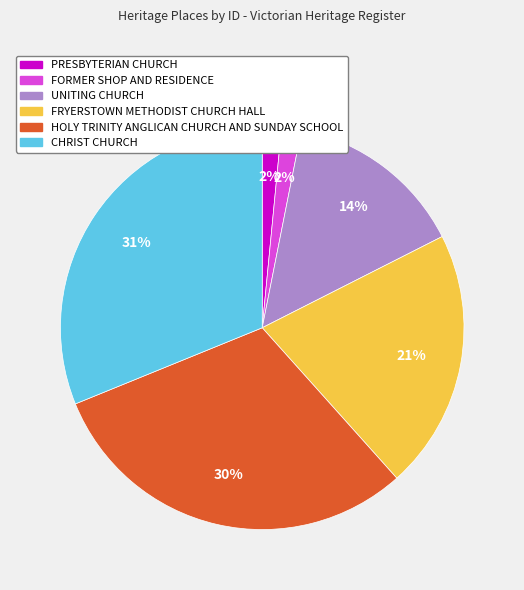

Count the number of slices in the pie.

6